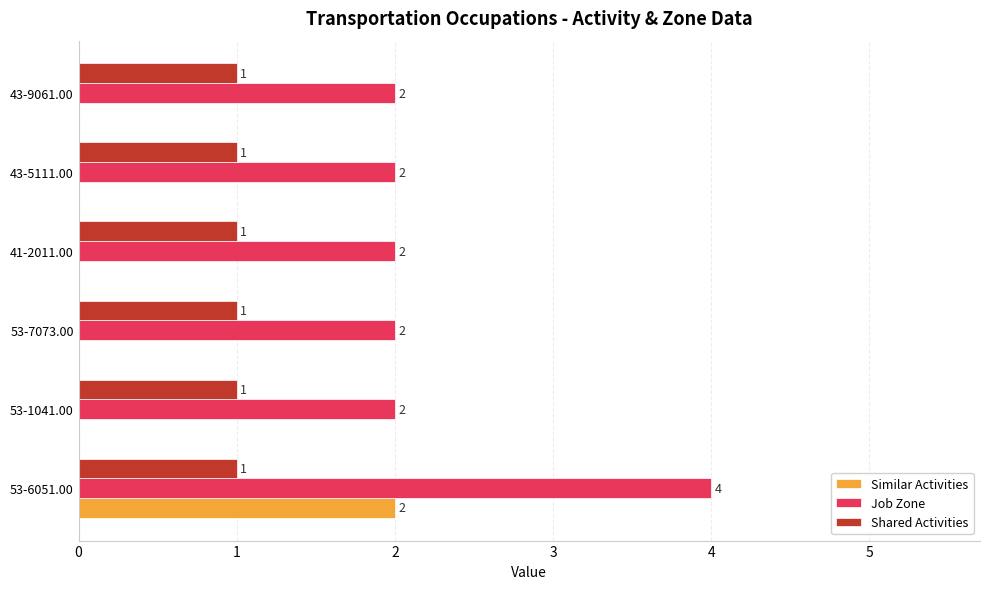

Count the number of data series in this chart.

3